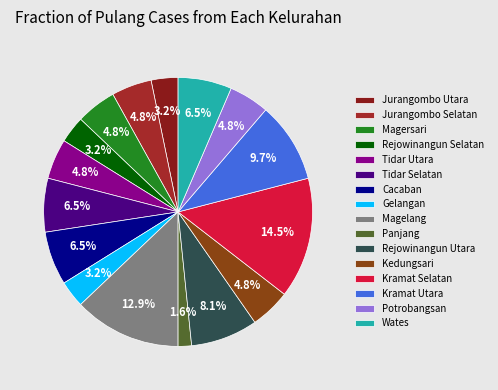

What percentage do Jurangombo Utara and Kramat Selatan together represent?

17.7%